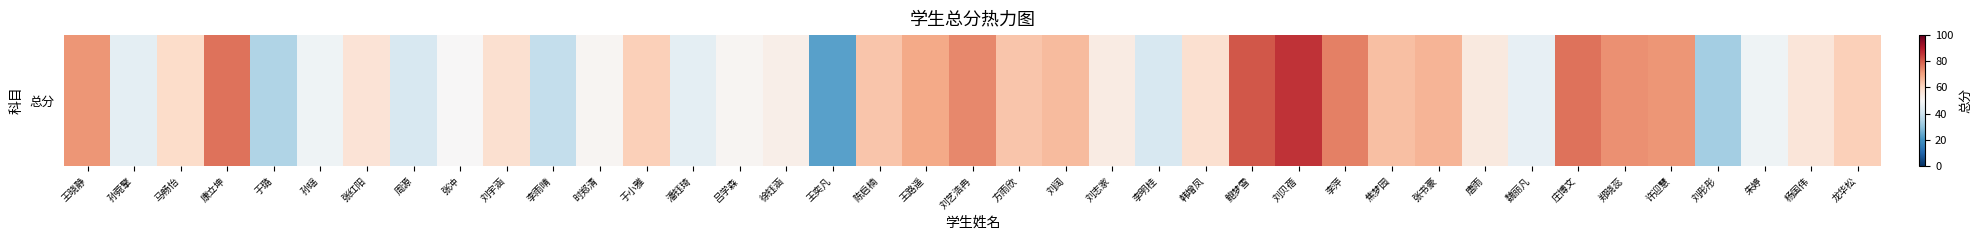

How many distinct data groups are displayed?

1